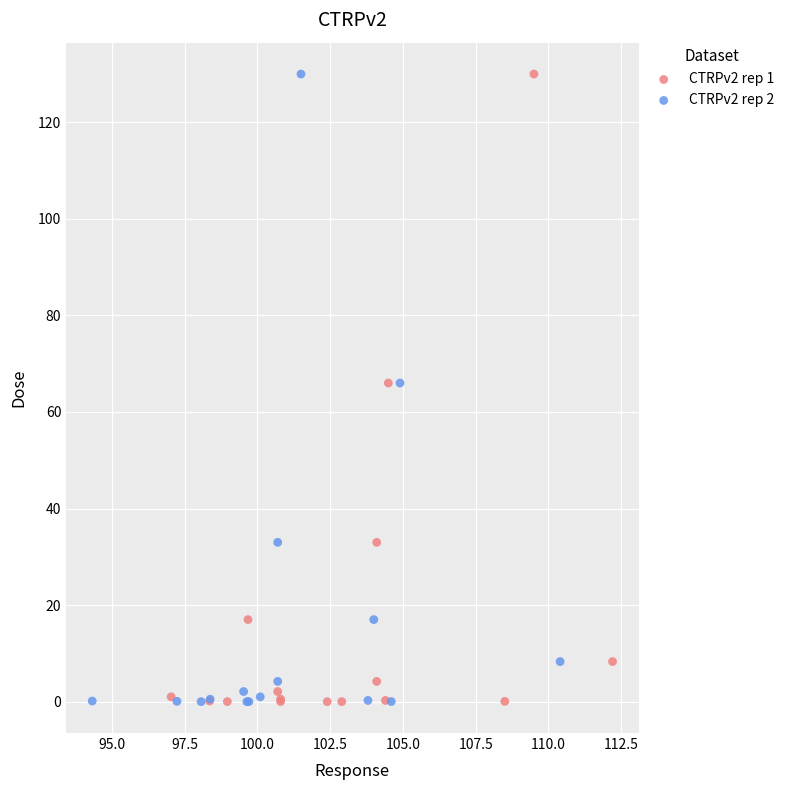

What are all the series names shown in the legend?

CTRPv2 rep 1, CTRPv2 rep 2